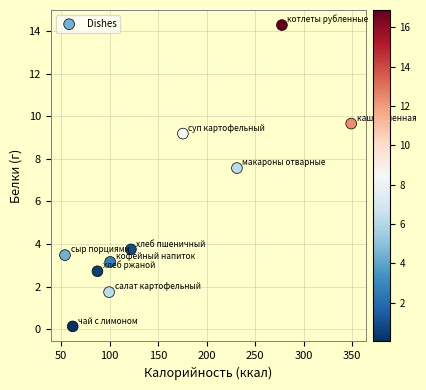

What is the average X value?

155.9